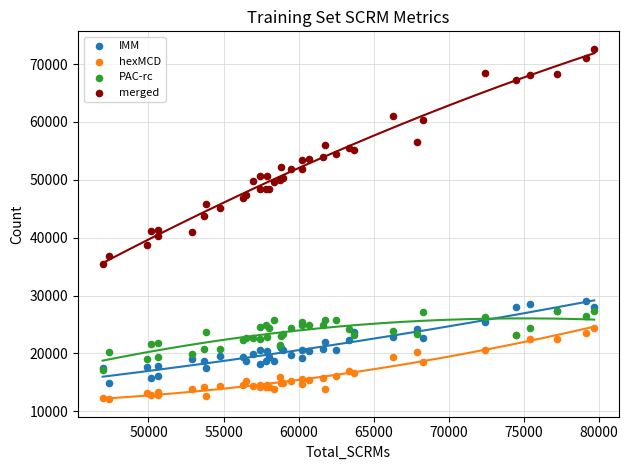

What are all the series names shown in the legend?

IMM, hexMCD, PAC-rc, merged